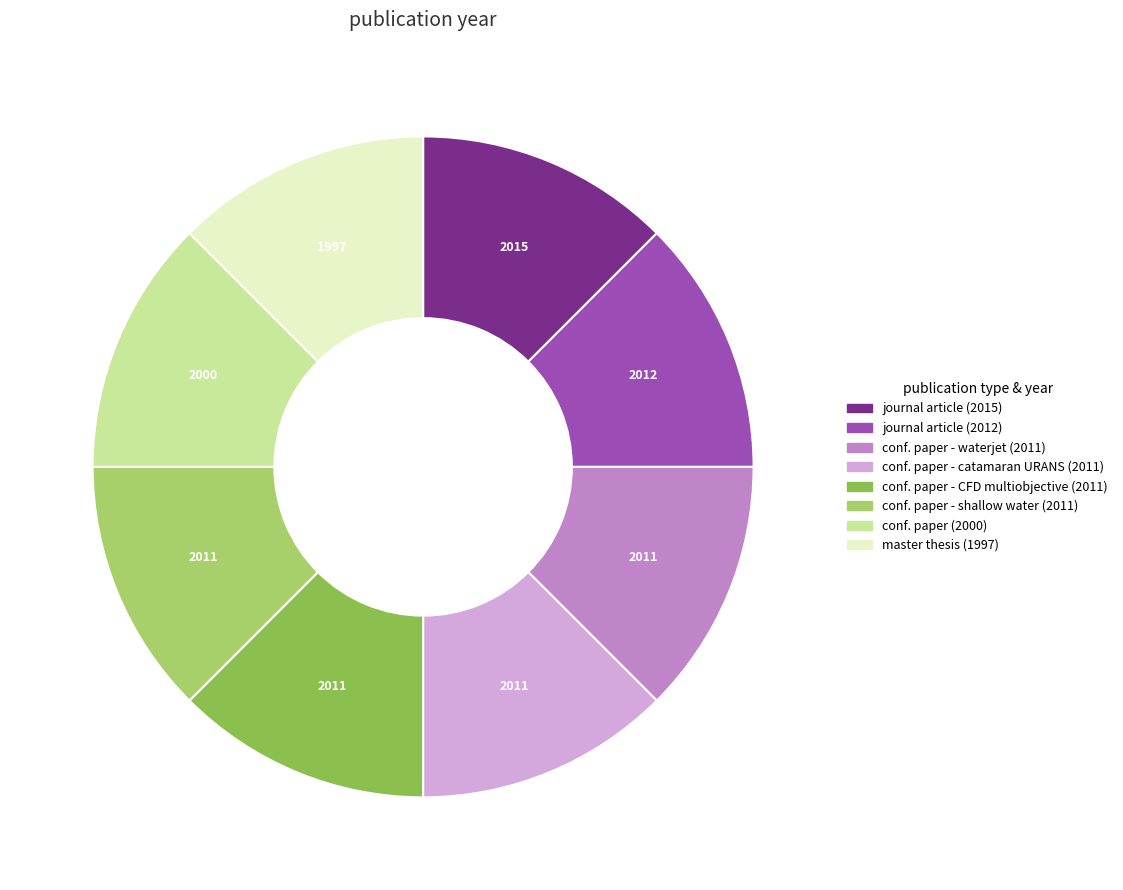

Does any single category account for the majority?

No